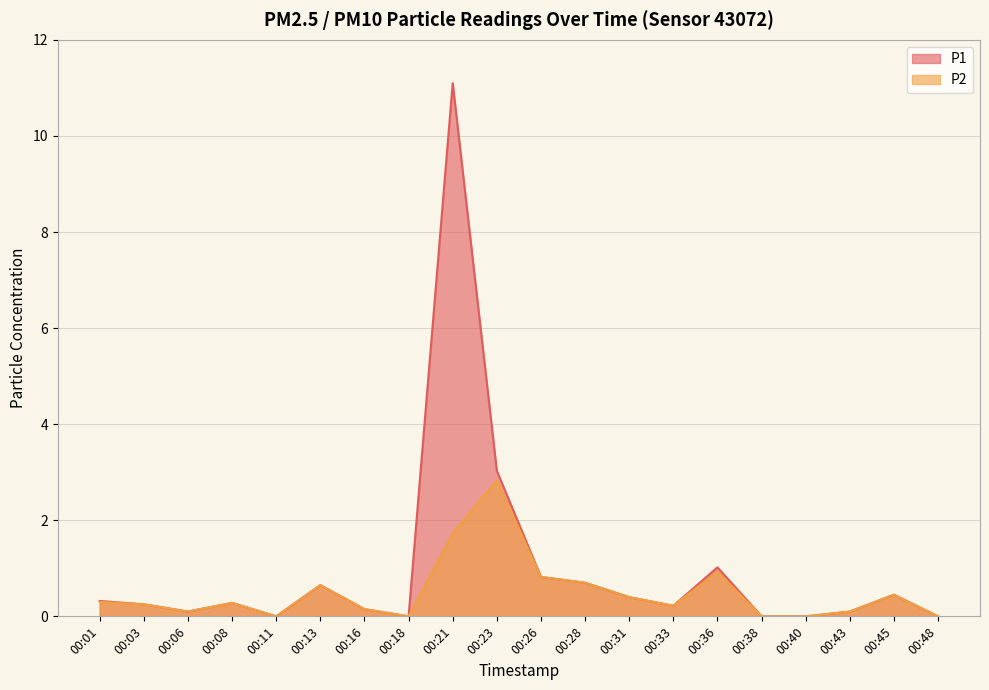

List the labels in order of P2 value, largest first.

00:23, 00:21, 00:36, 00:26, 00:28, 00:13, 00:45, 00:31, 00:01, 00:08, 00:03, 00:33, 00:16, 00:06, 00:43, 00:11, 00:18, 00:38, 00:40, 00:48